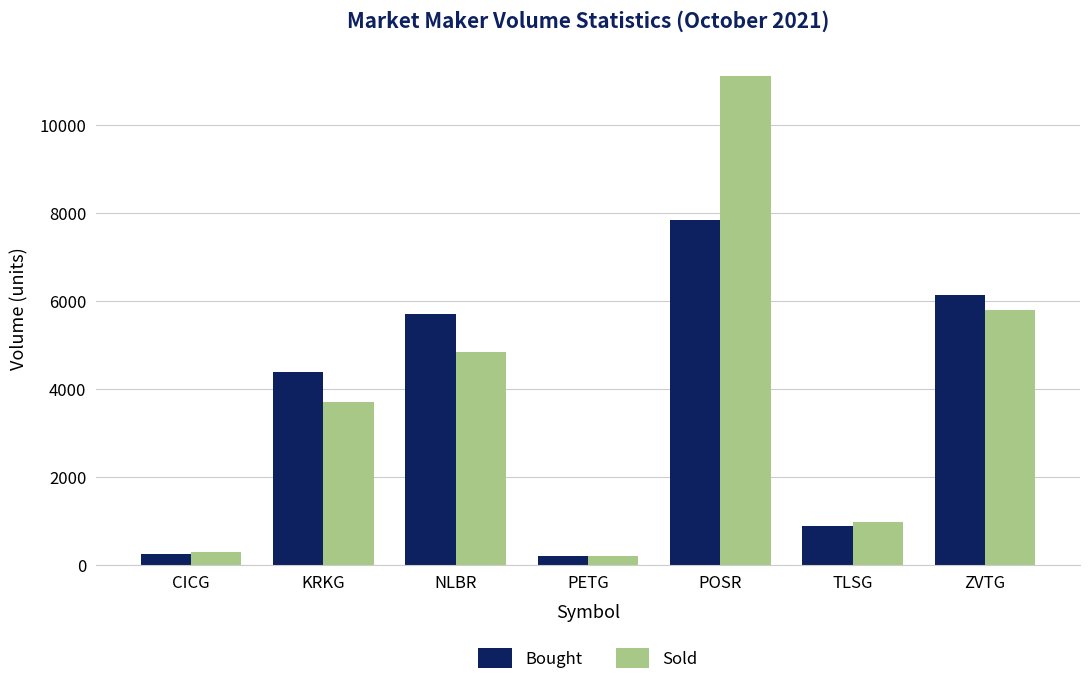

Which series has the largest total across all categories?

Sold